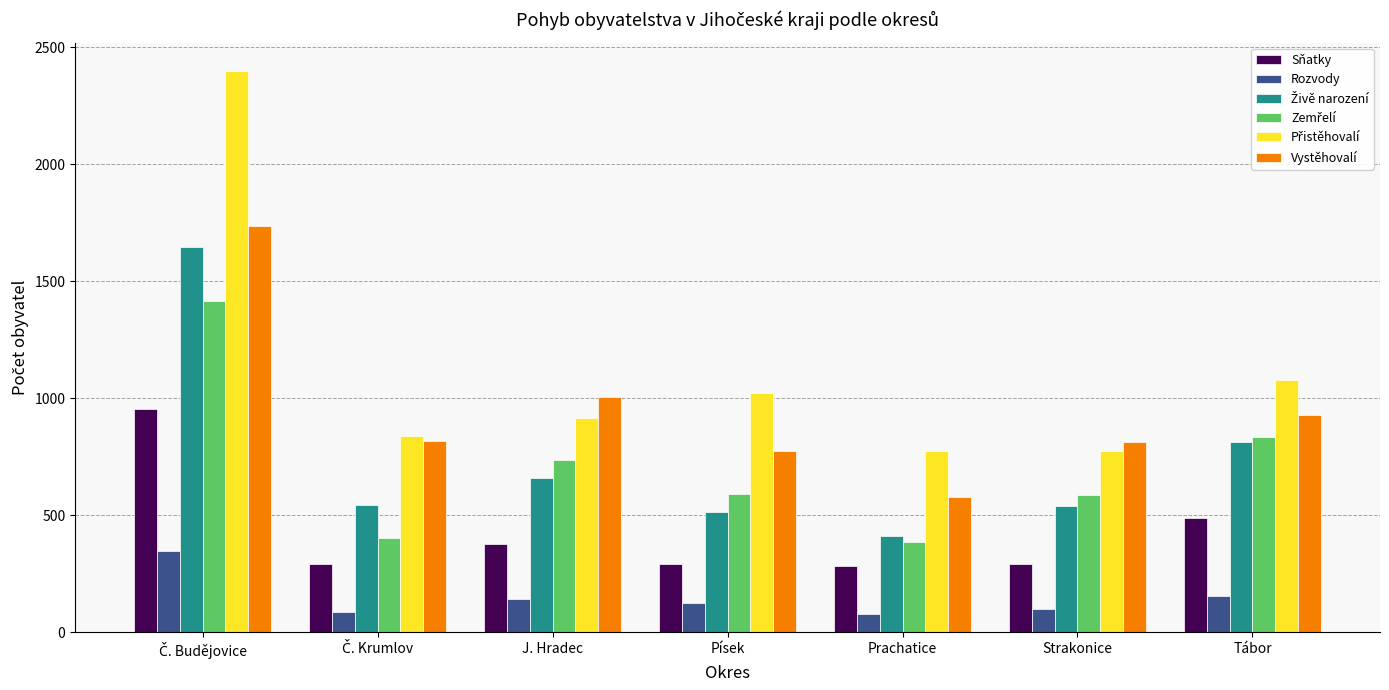

What is the sum of all Rozvody values?

1042